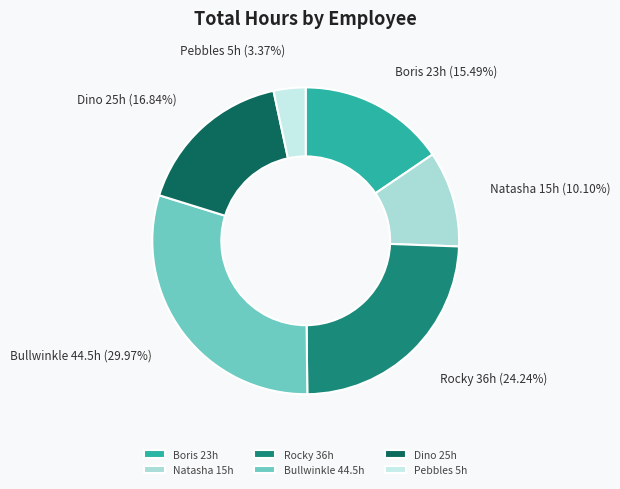

To the nearest percent, what percentage of the pie is Bullwinkle?

30%